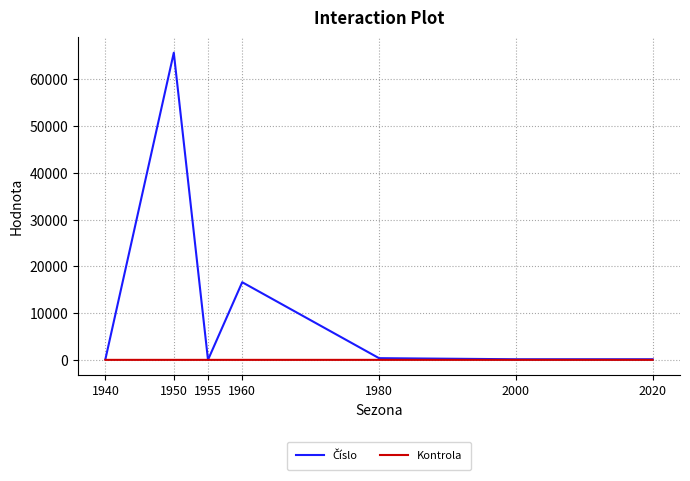

The Kontrola series shows 1.0 at 1940. True or false?

True